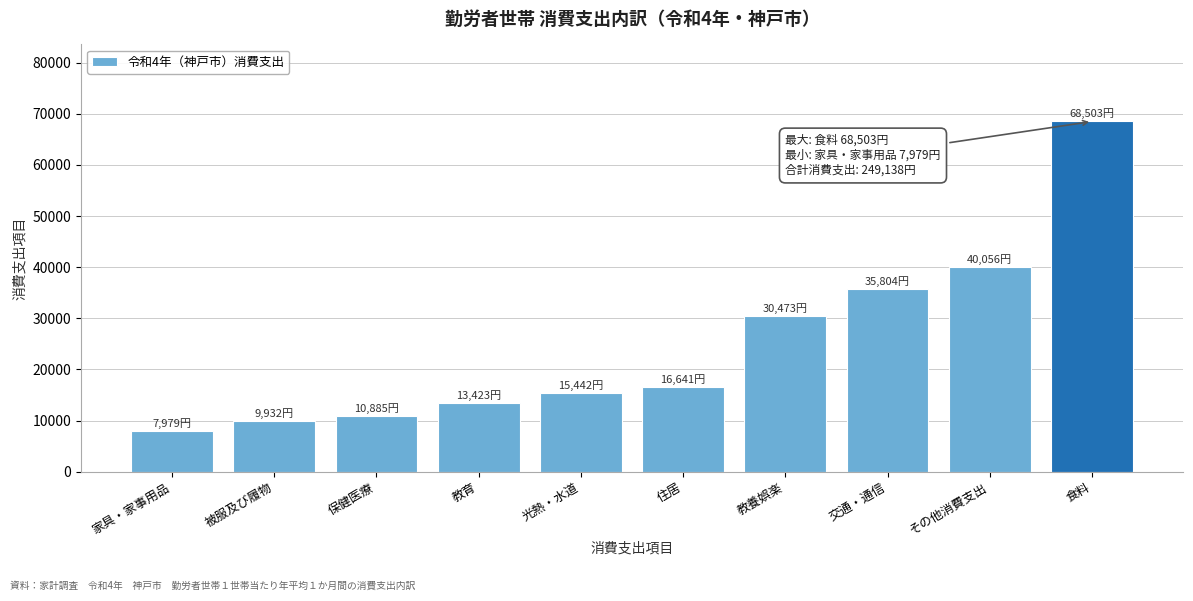

Reading right to left, extract all data points from this chart.

68503	40056	35804	30473	16641	15442	13423	10885	9932	7979